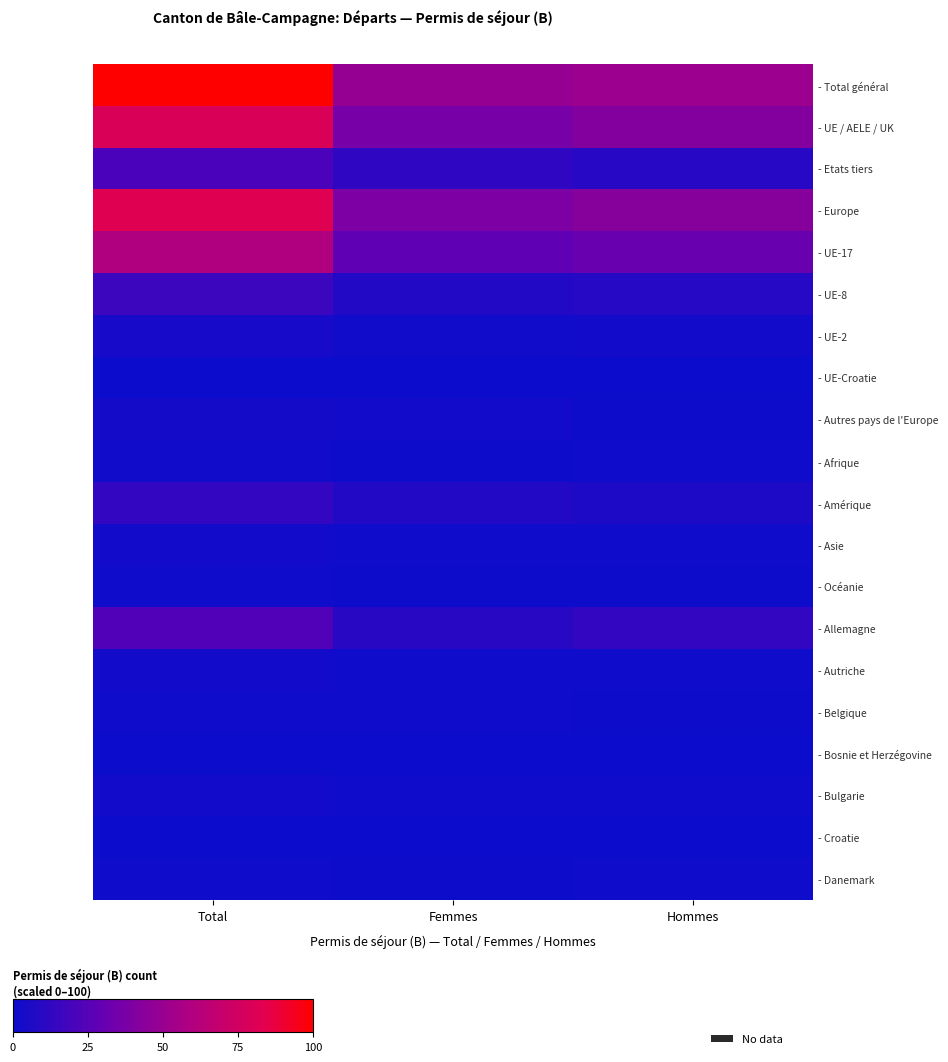

What is the total value across all series at Hommes?

213.7